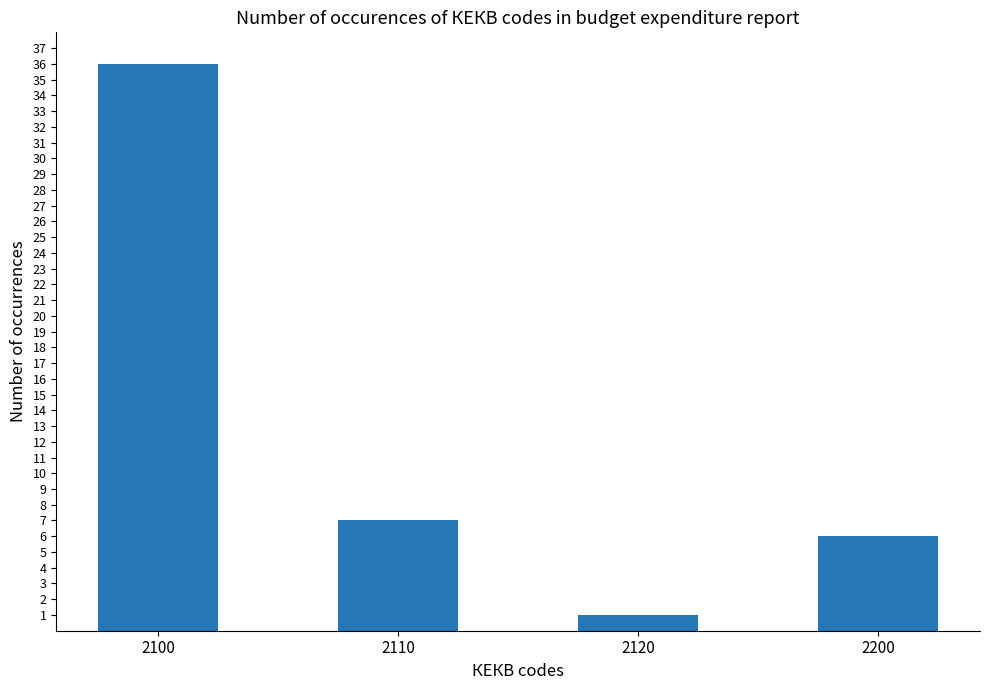

True or false: the data shows 6 at 2200.

True